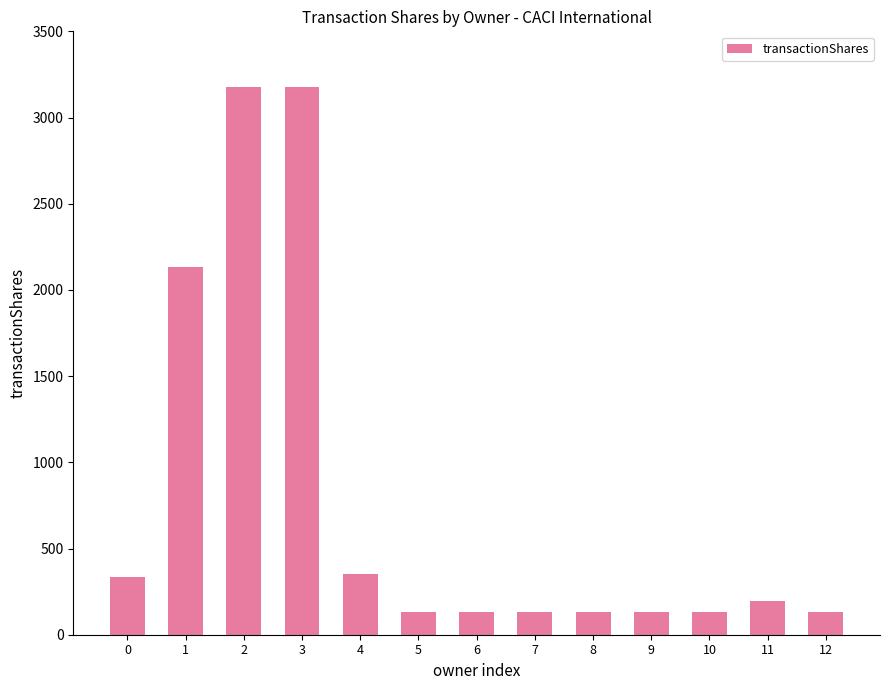

What is the average value?

791